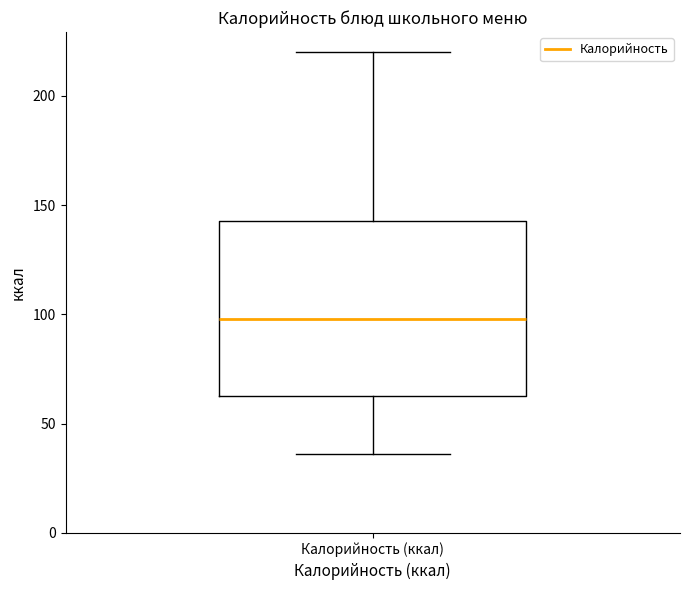

Read this box plot against the y-axis: the position of the median line, the range covered by the box, and the ends of both whiskers. The values are not printed on the chart, so give them approximately, as read against the axis.

median 100, box 65 to 145, whiskers 35 to 220